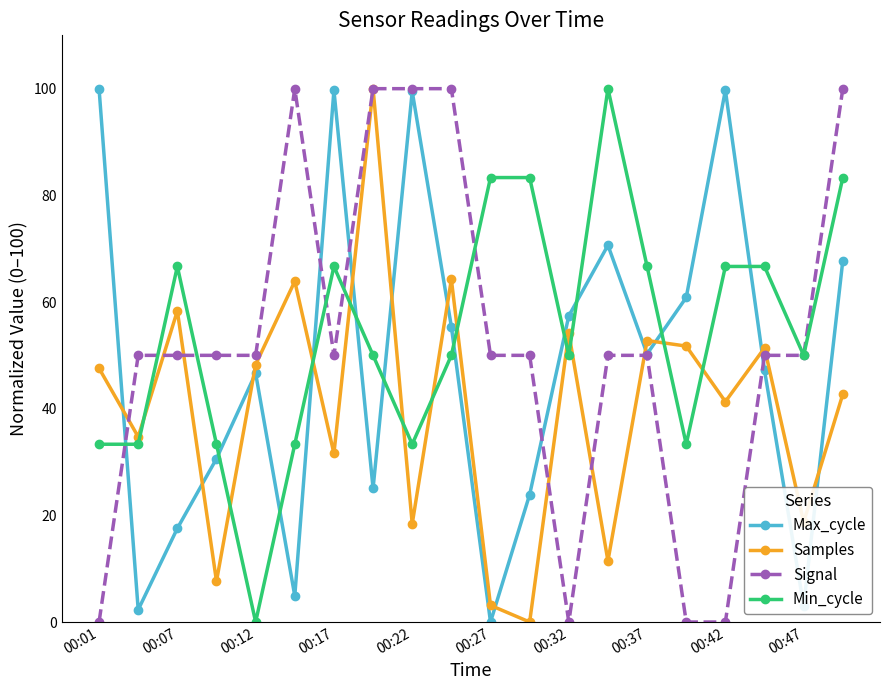

At how many categories does at least one series exceed 77?

11